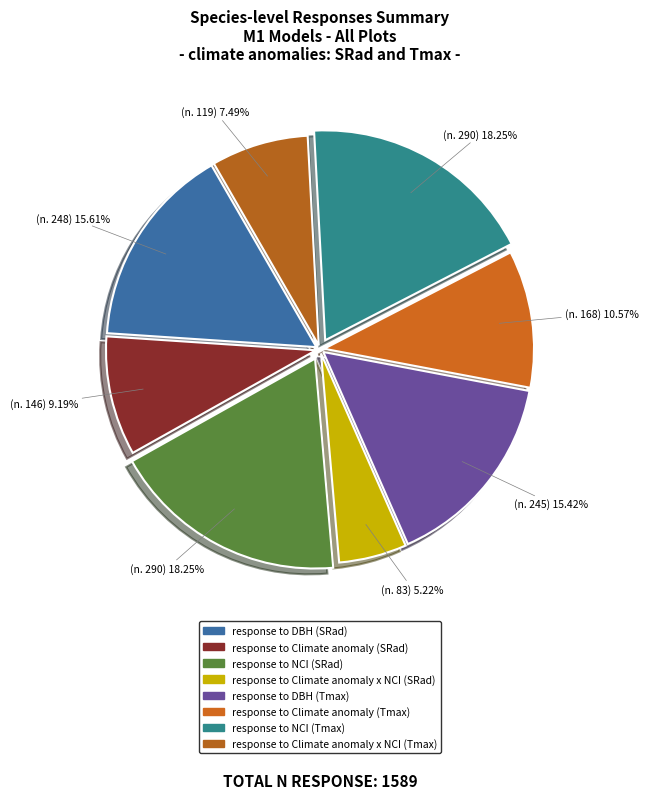

What is the change in value from response to NCI (Tmax) to response to Climate anomaly x NCI (Tmax)?

-171